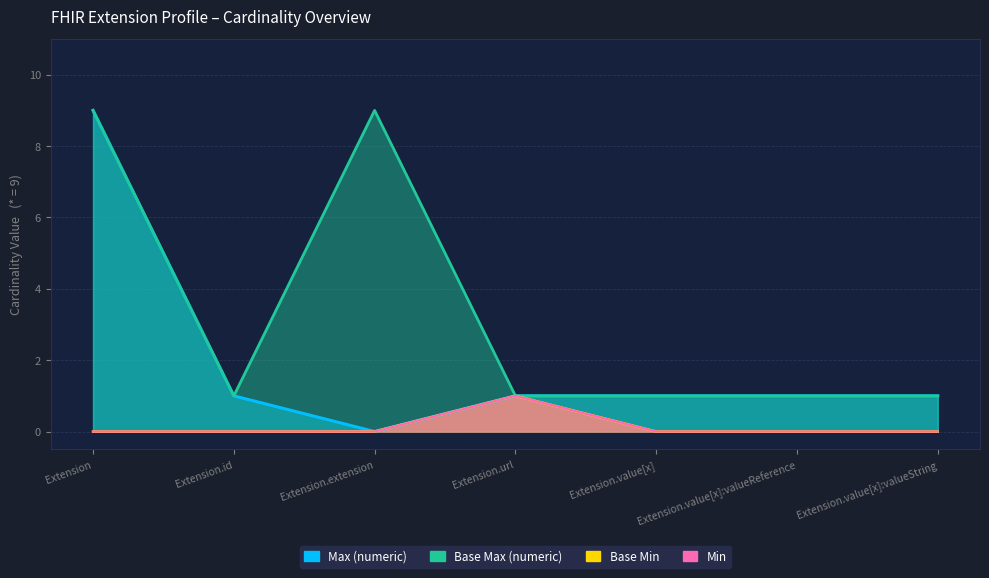

True or false: Max (numeric) has a value of 2 at Extension.url.

False